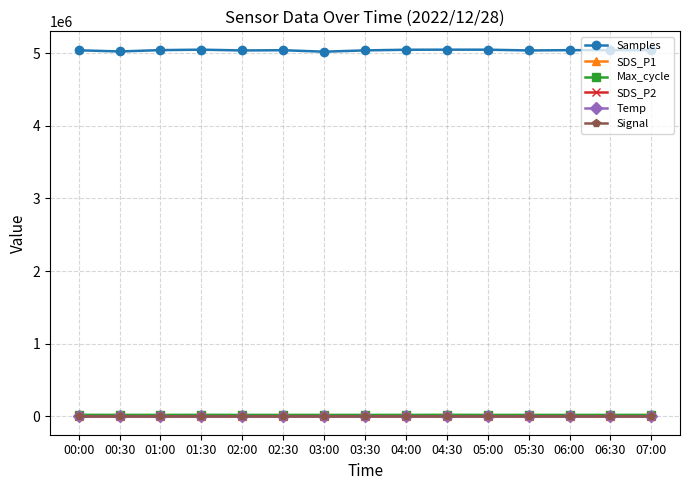

After their last crossing, which series has the higher values: Temp or SDS_P2?

SDS_P2